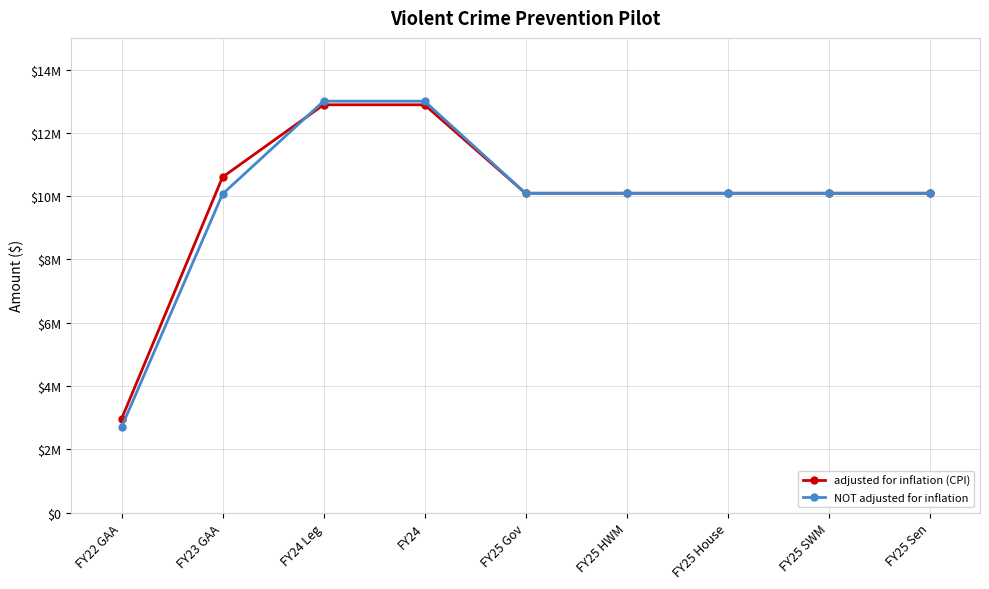

What are all the series names shown in the legend?

adjusted for inflation (CPI), NOT adjusted for inflation